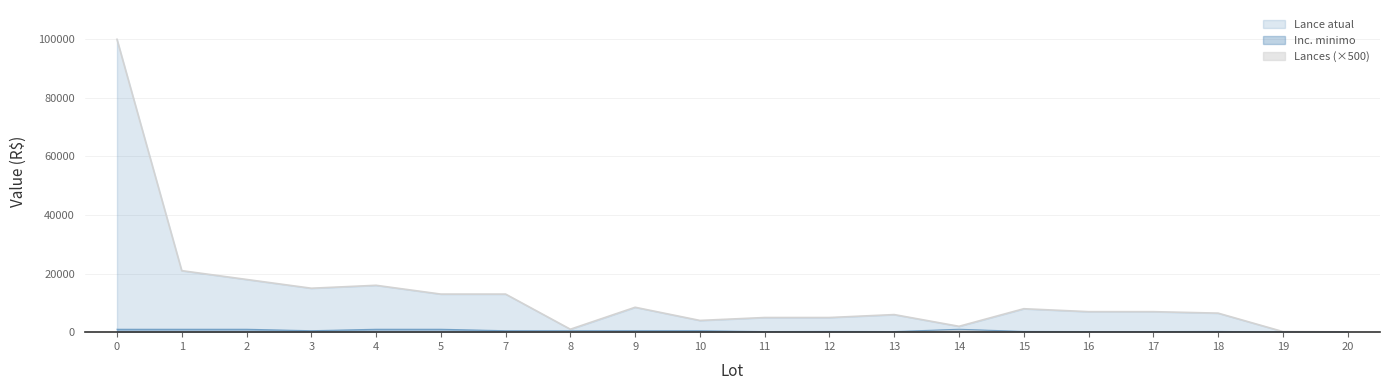

How many interior local peaks does the Lance atual series have?

4